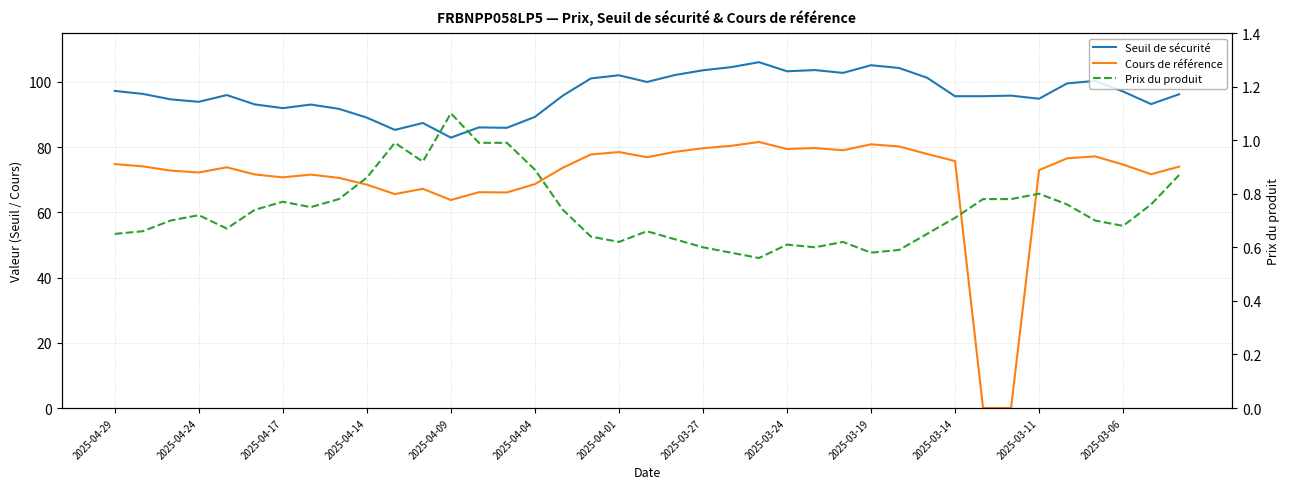

What is the value of the Cours de référence point at the 25th from the left?

79.4